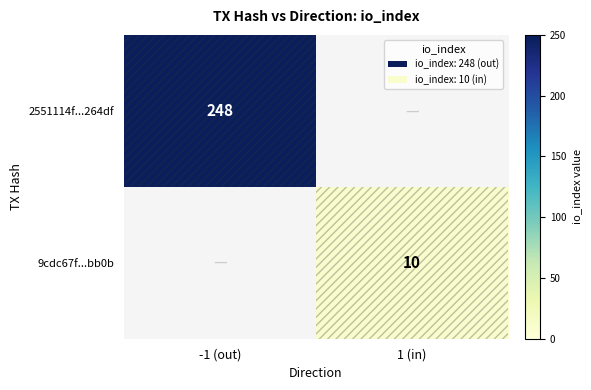

The value of 9cdc67f...bb0b at 1 (in) is 15. True or false?

False